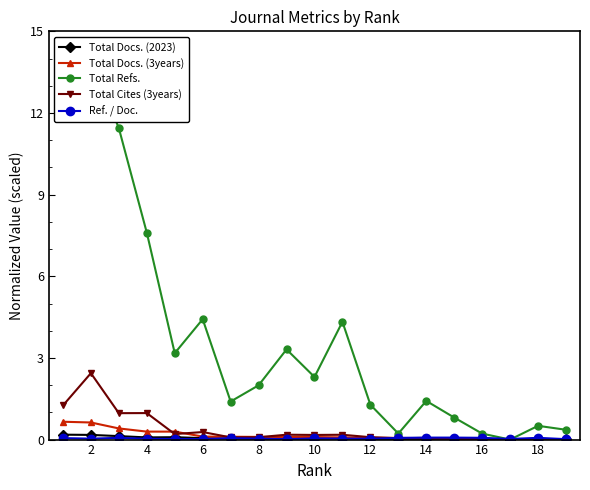

Is it true that Total Docs. (2023) equals 0.3 at 2?

False